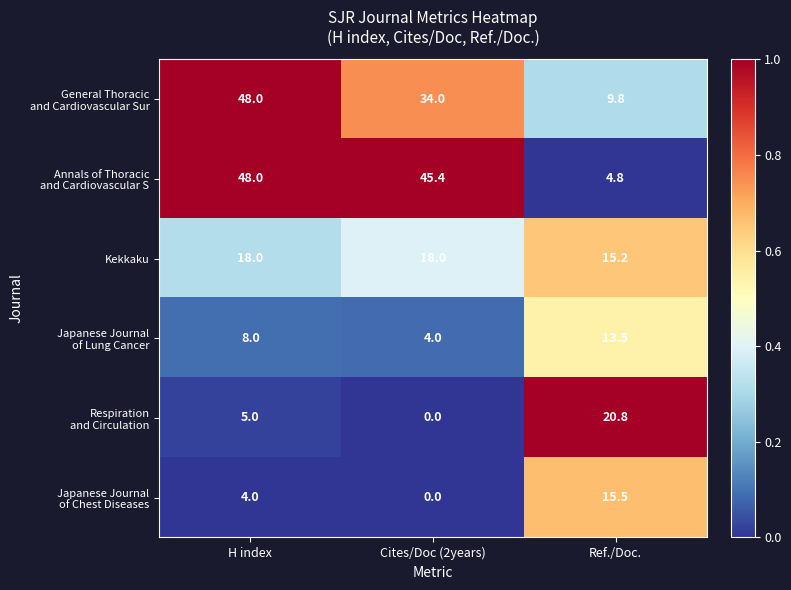

At which category does the chart reach its minimum across all series?

Cites/Doc (2years)